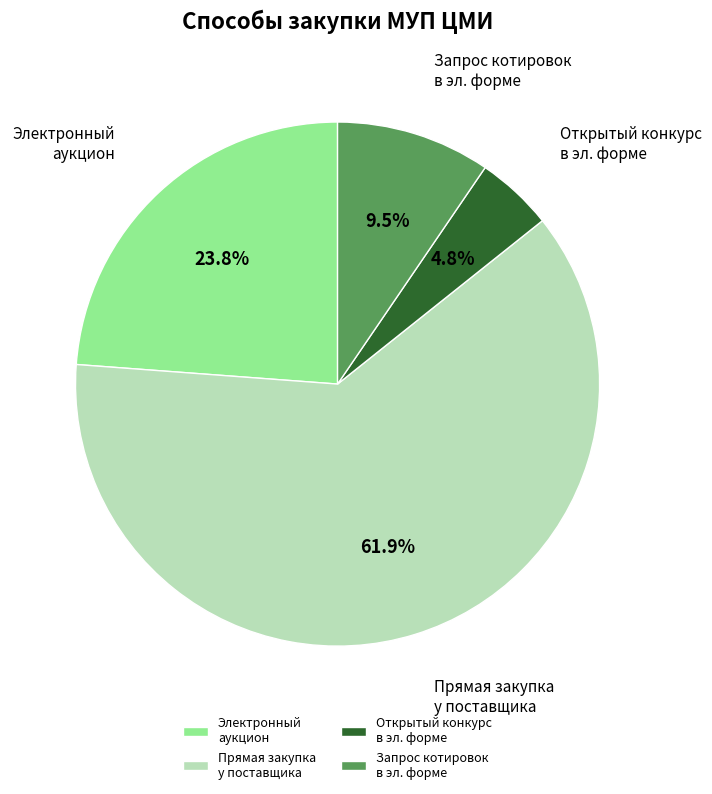

Which category accounts for the majority?

Прямая закупка у поставщика